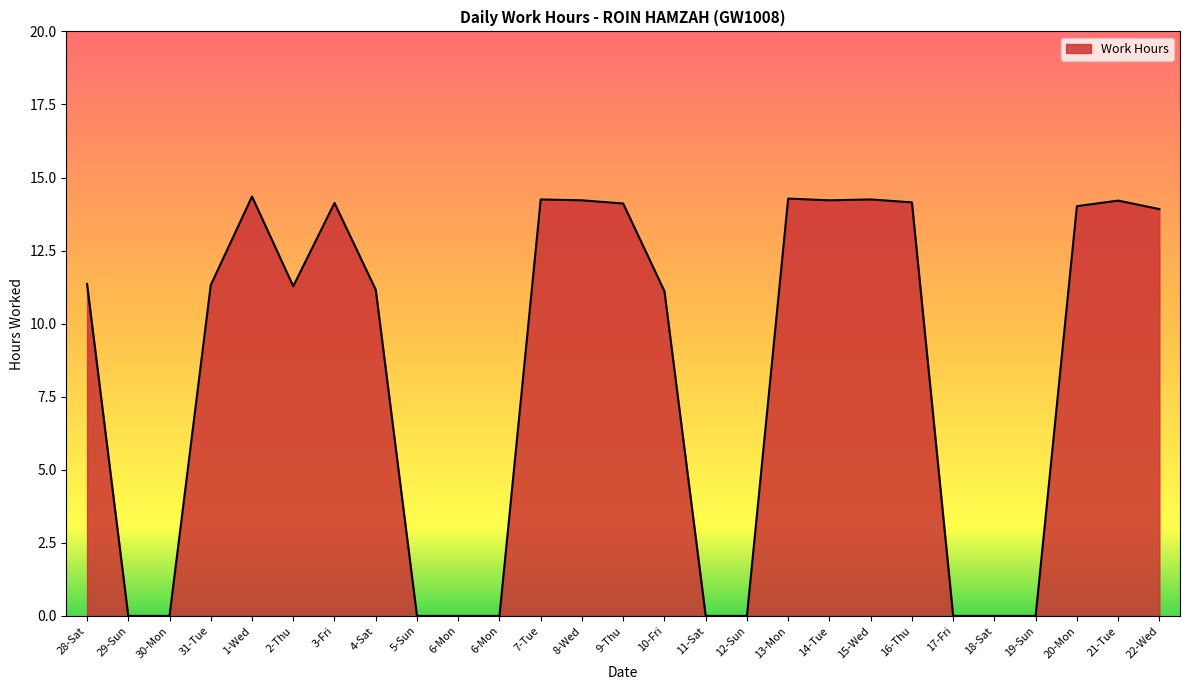

Which has a higher value, 10-Fri or 13-Mon?

13-Mon